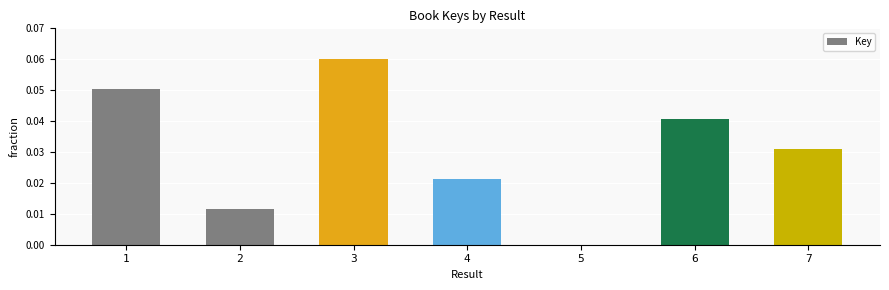

Are the bars horizontal?

No